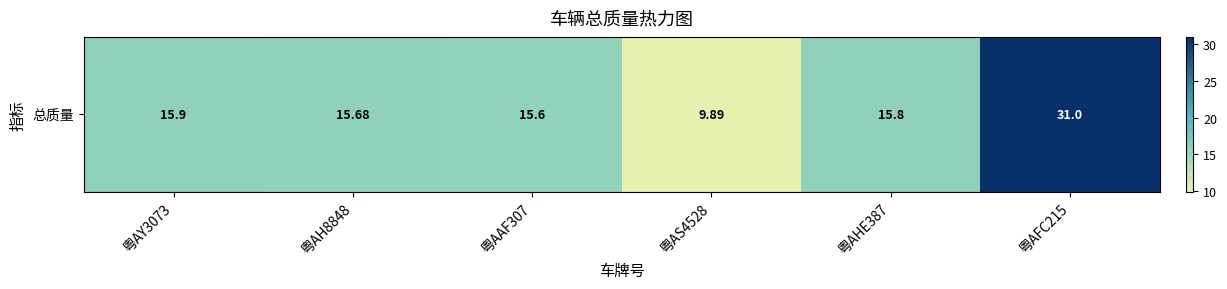

Rank the categories by value from lowest to highest.

粤AS4528, 粤AAF307, 粤AH8848, 粤AHE387, 粤AY3073, 粤AFC215